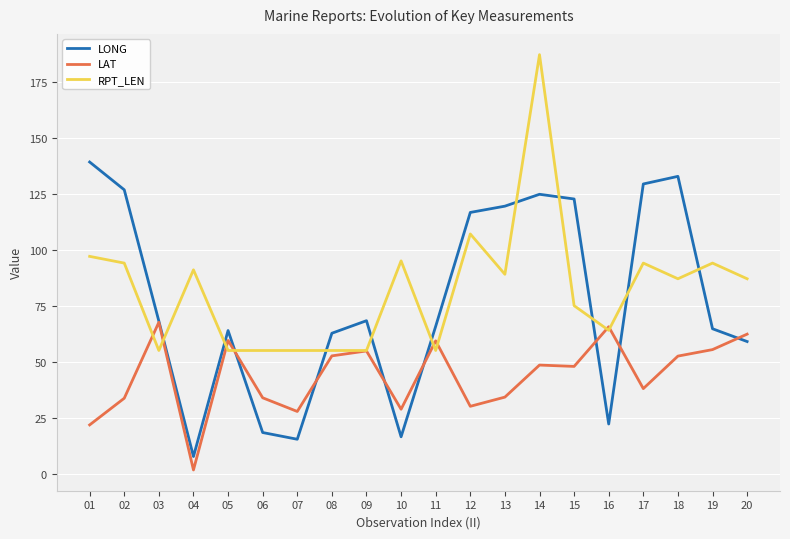

What are all the series names shown in the legend?

LONG, LAT, RPT_LEN